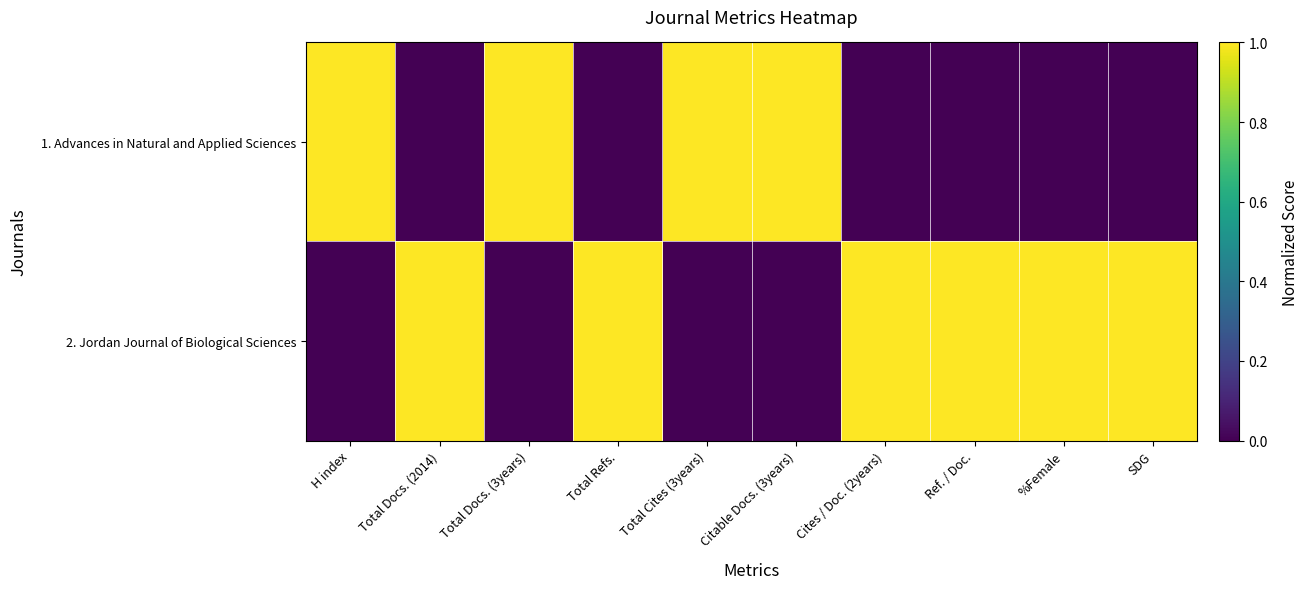

At how many categories does at least one series exceed 0?

10